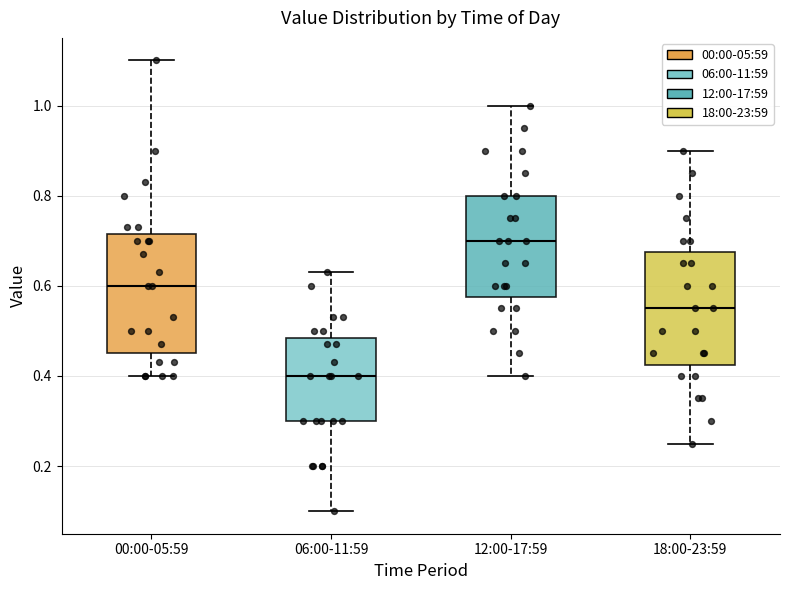

Where does the median line of the box for 12:00-17:59 sit on the y-axis? The values are not printed on the chart, so give them approximately, as read against the axis.

0.70